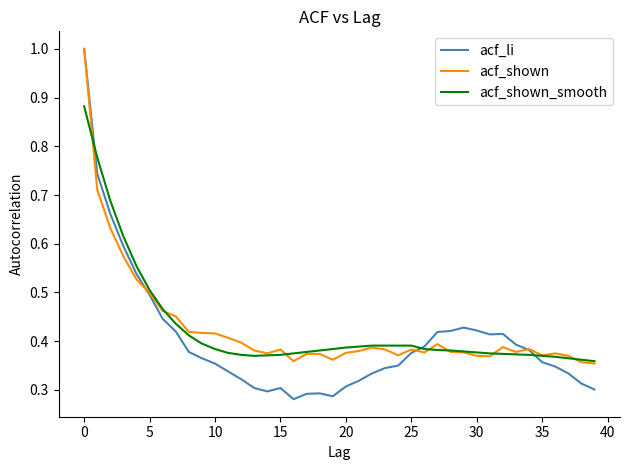

Which series has the largest range (max minus min)?

acf_li